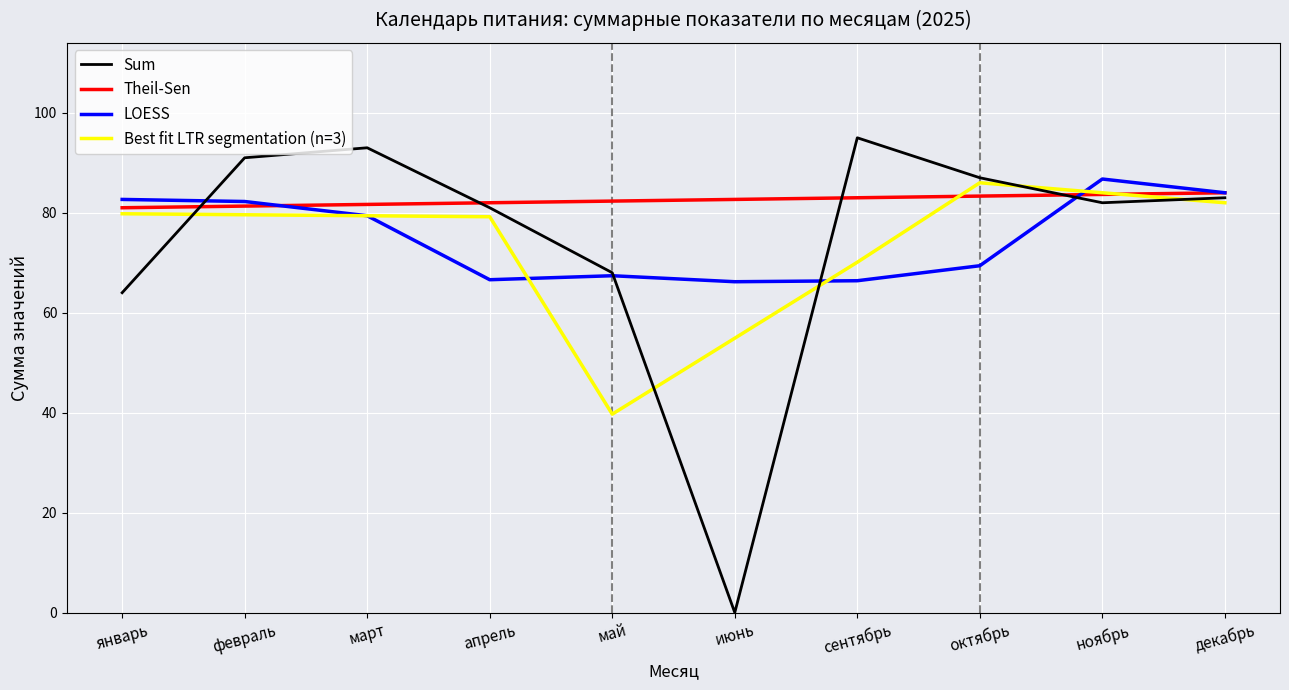

Is it true that LOESS equals 132.7 at ноябрь?

False